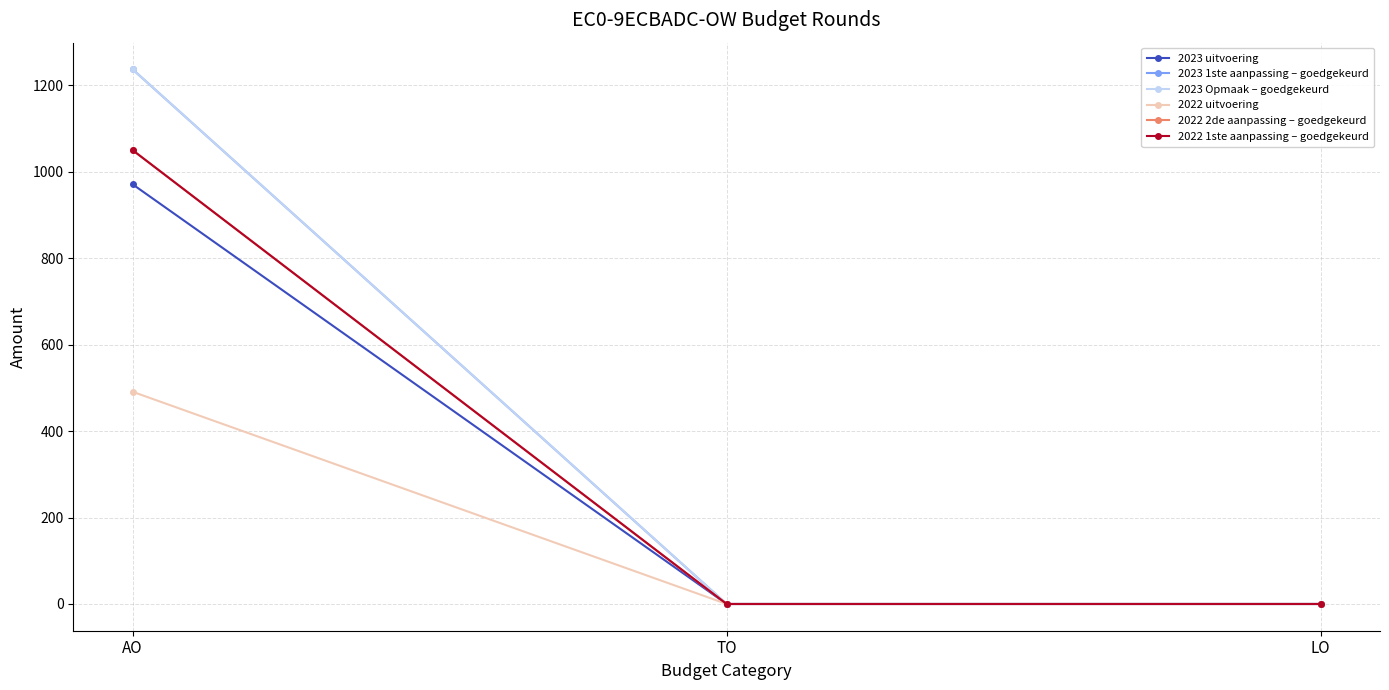

Which series has the largest range (max minus min)?

2023 1ste aanpassing – goedgekeurd